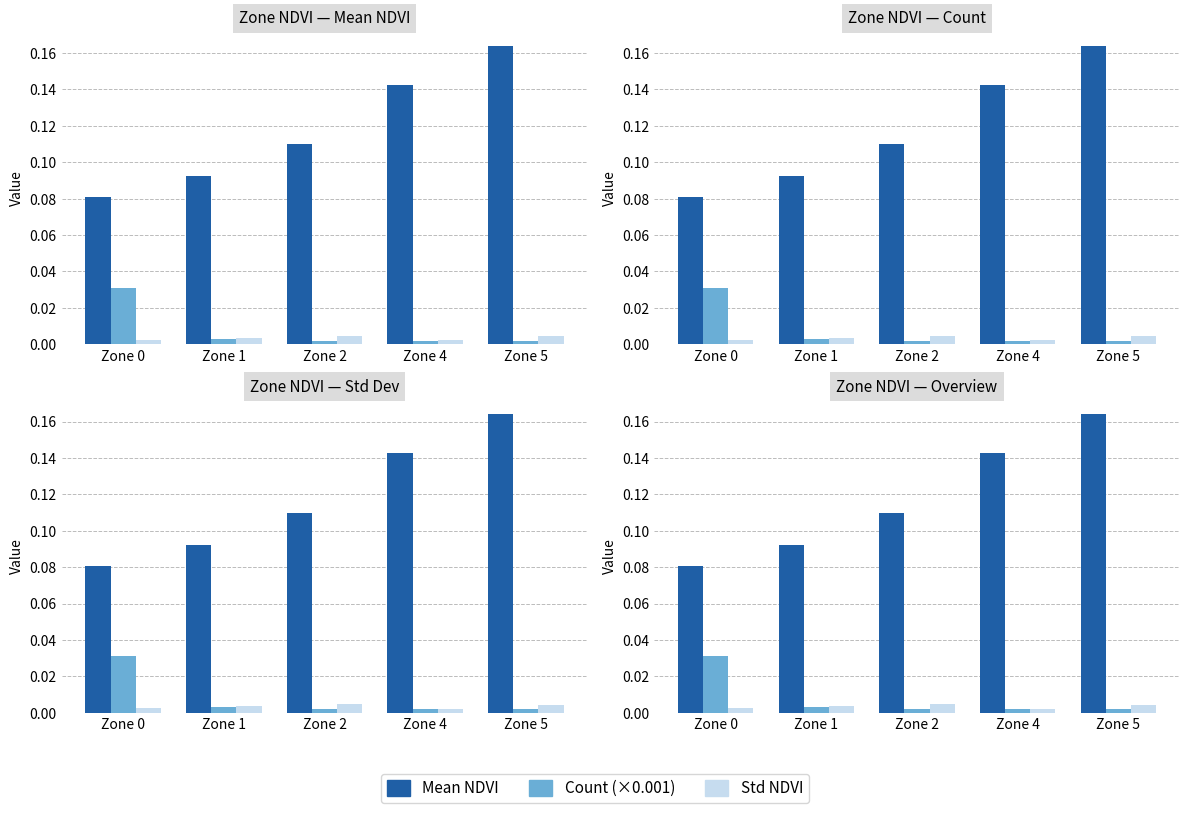

How many Mean NDVI values are between 0 and 1?

5